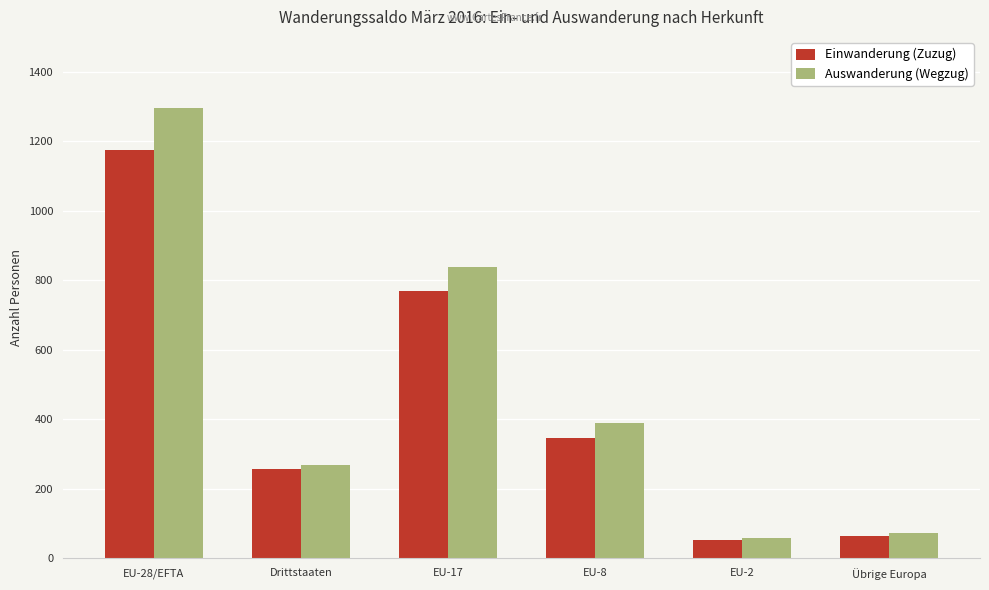

What is the sum of all Auswanderung (Wegzug) values?

2923